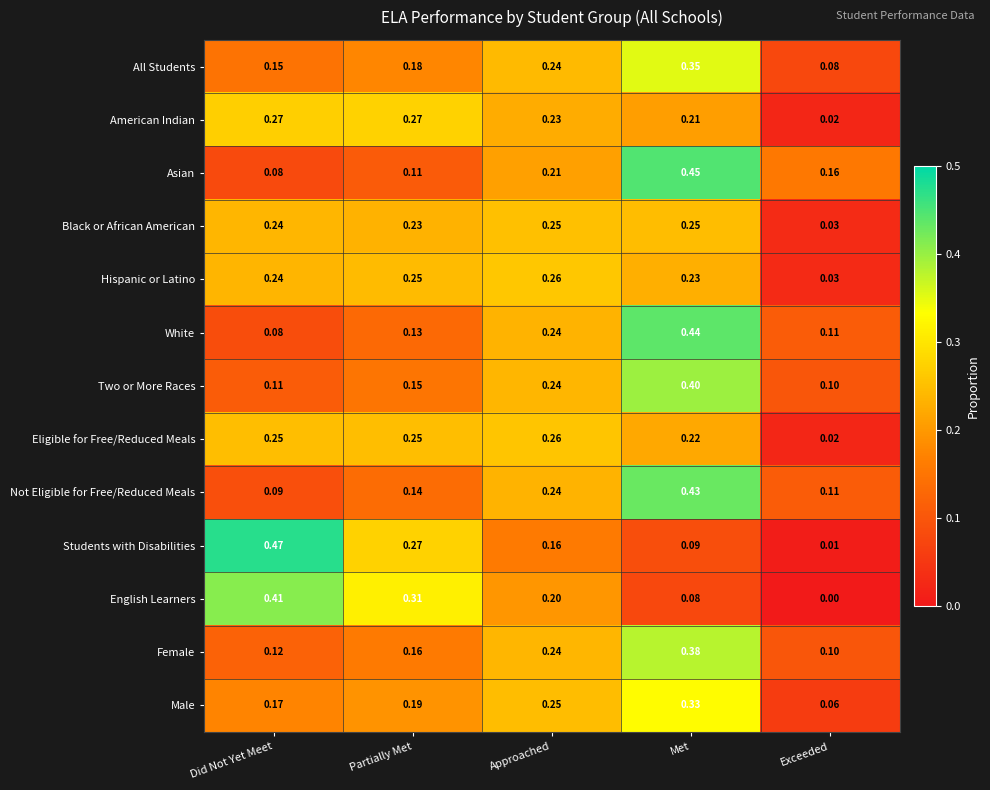

At which label is Two or More Races closest to 0?

Exceeded